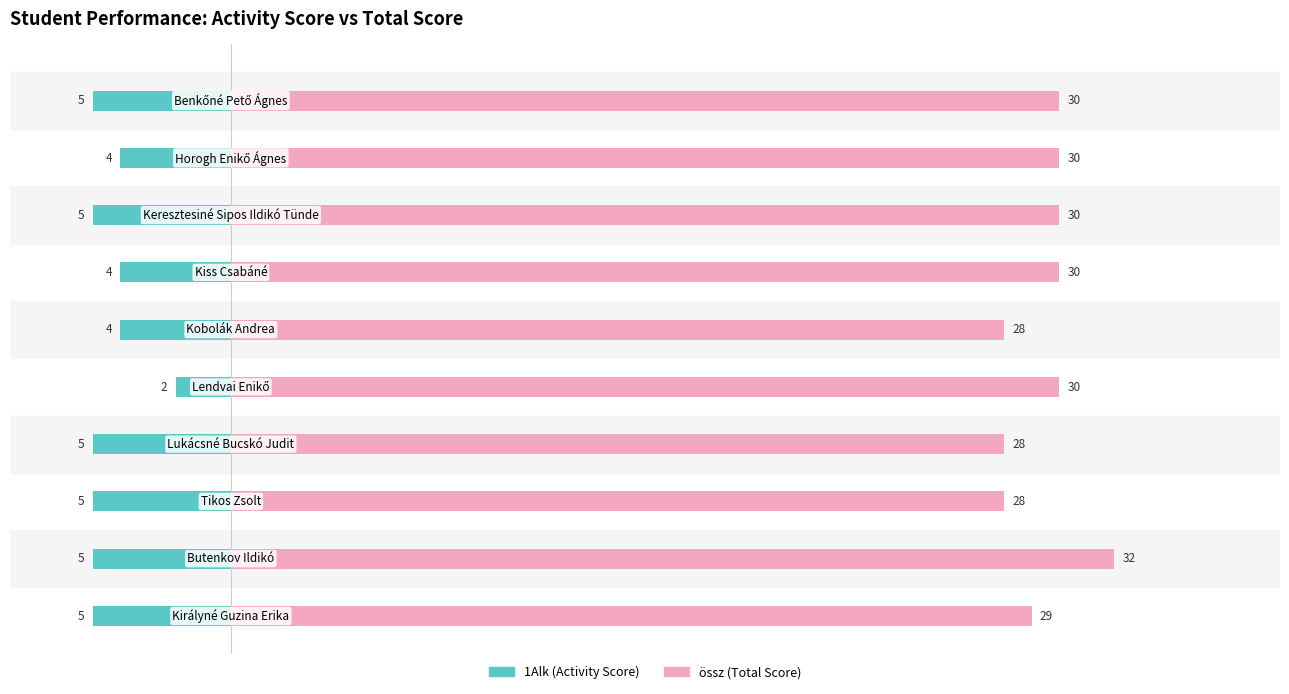

What is the approximate value of össz (Total Score) at 9?

29